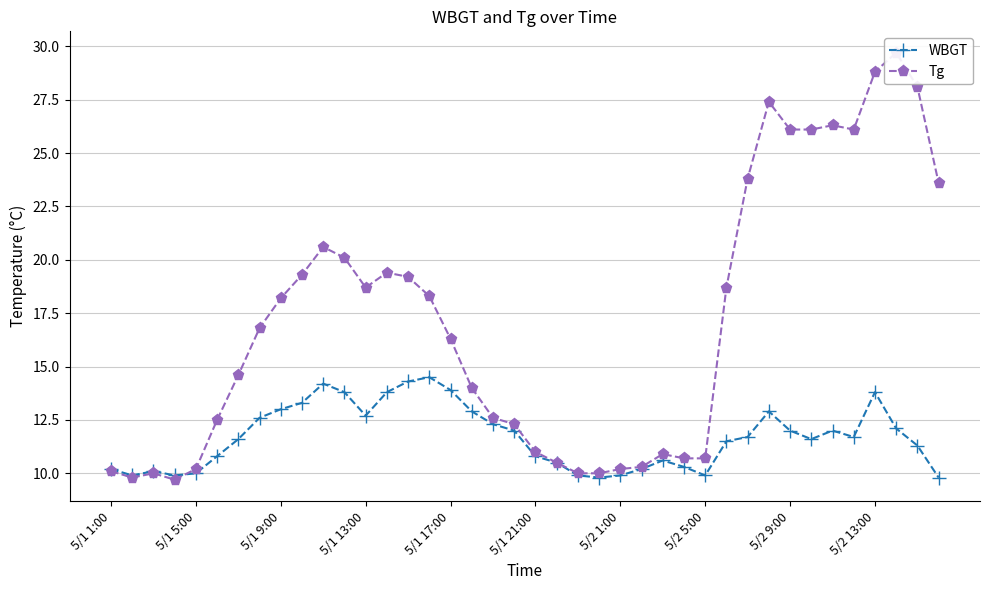

True or false: WBGT has more than 0 interior local peaks.

True